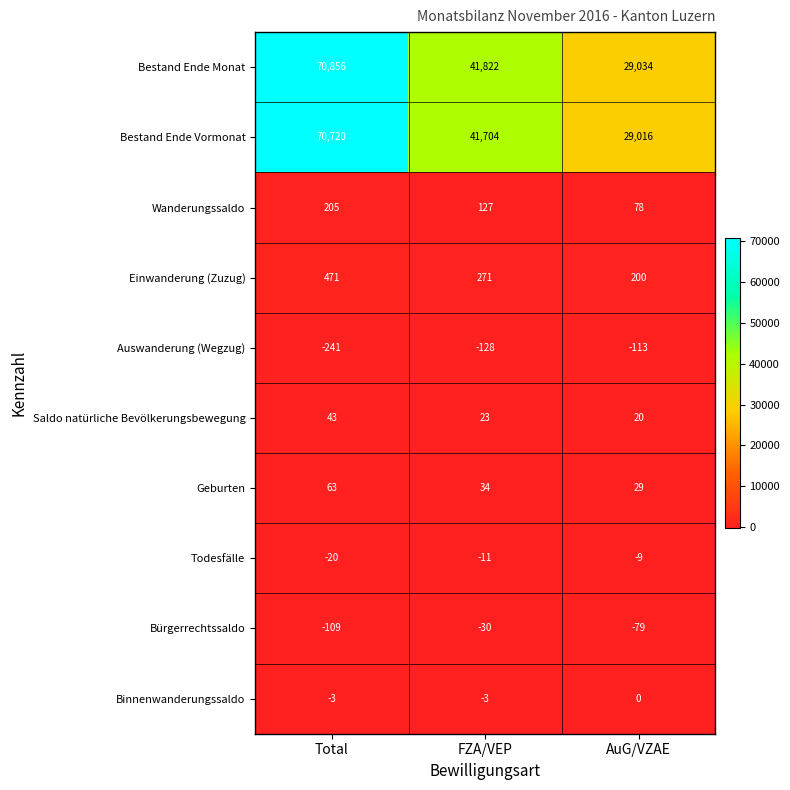

What is the sum of the Auswanderung (Wegzug) values at FZA/VEP and Total?

-369